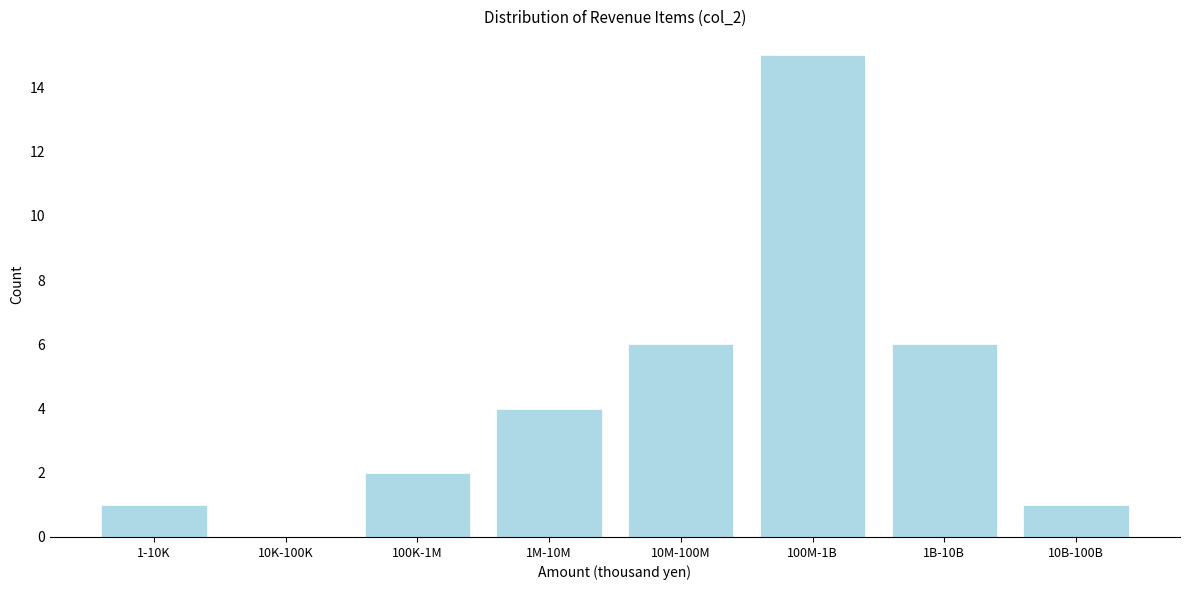

Reading left to right, what are all the values shown in this chart?

1-10K=1	10K-100K=0	100K-1M=2	1M-10M=4	10M-100M=6	100M-1B=15	1B-10B=6	10B-100B=1